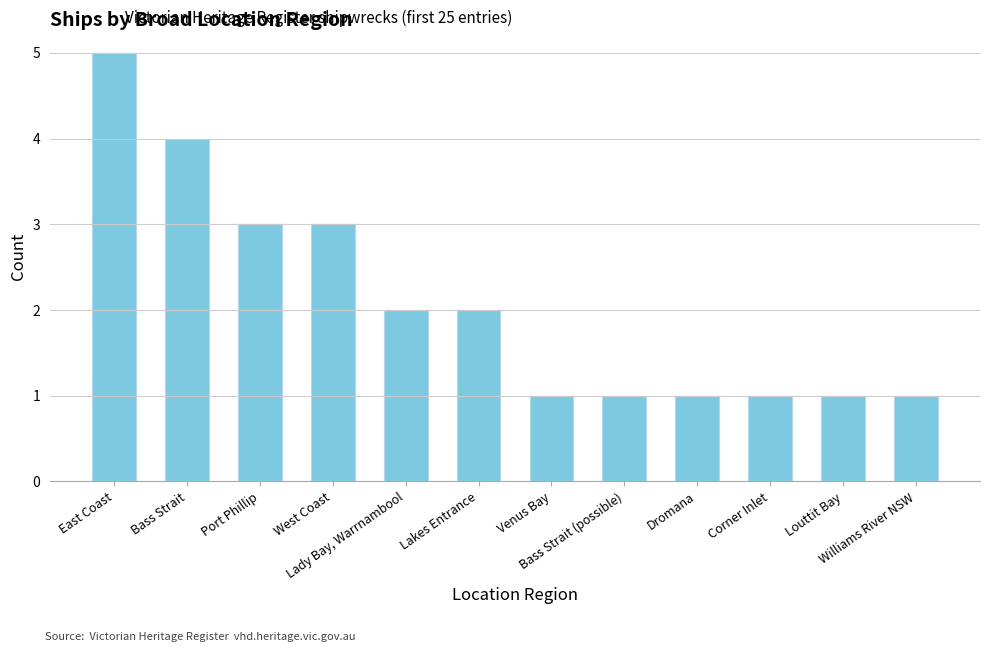

What is the sum of the values at Venus Bay and Port Phillip?

4